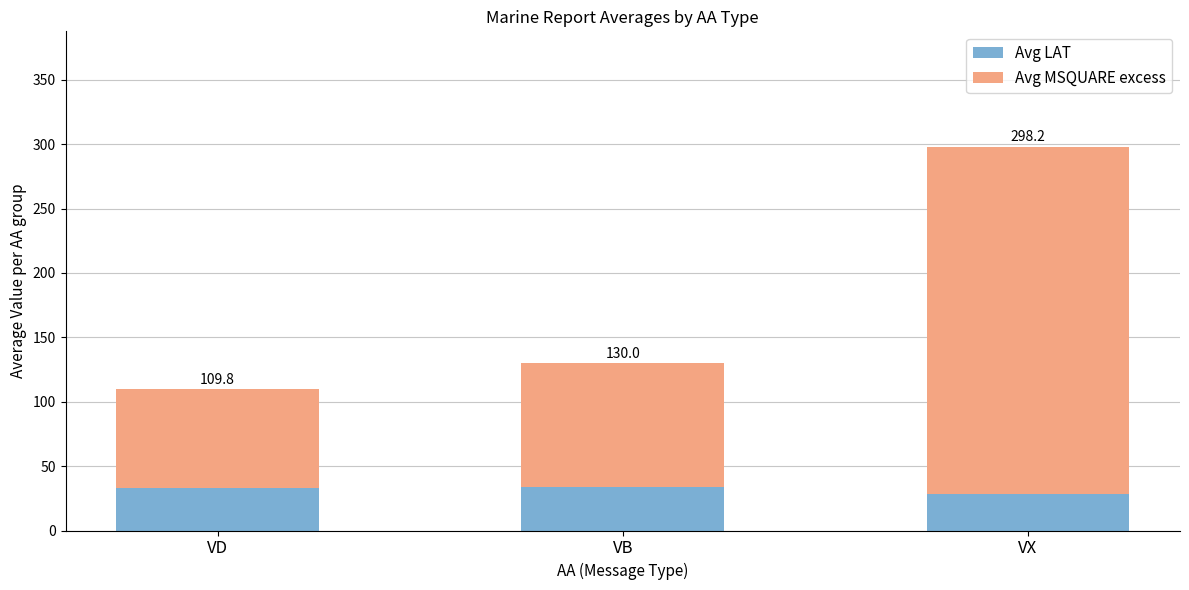

Which category has the highest value in the Avg LAT series?

VB